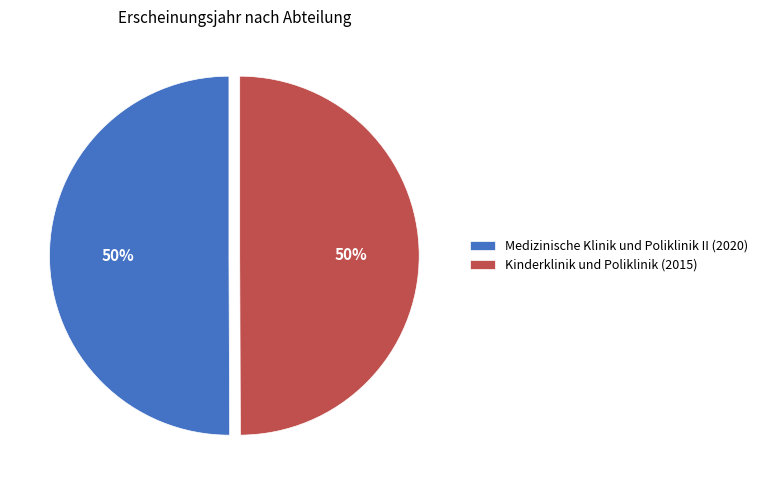

What percentage is the Medizinische Klinik und Poliklinik II (2020) slice, to the nearest percent?

50%